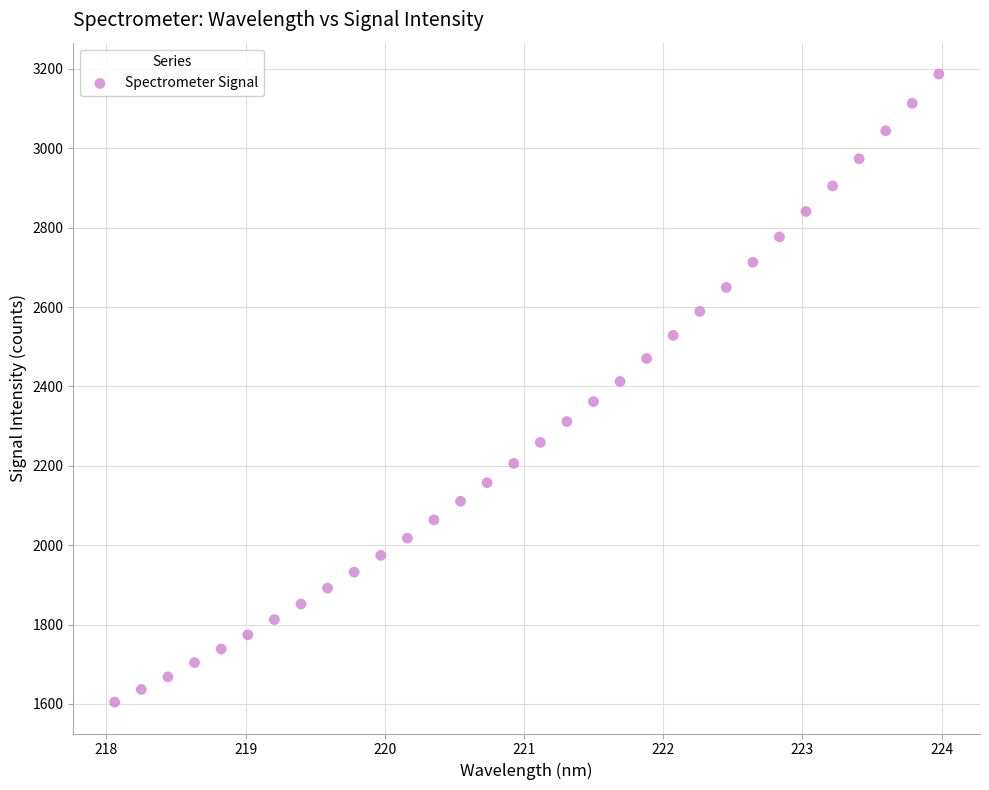

What is the range of Y values (max minus min)?

1582.4